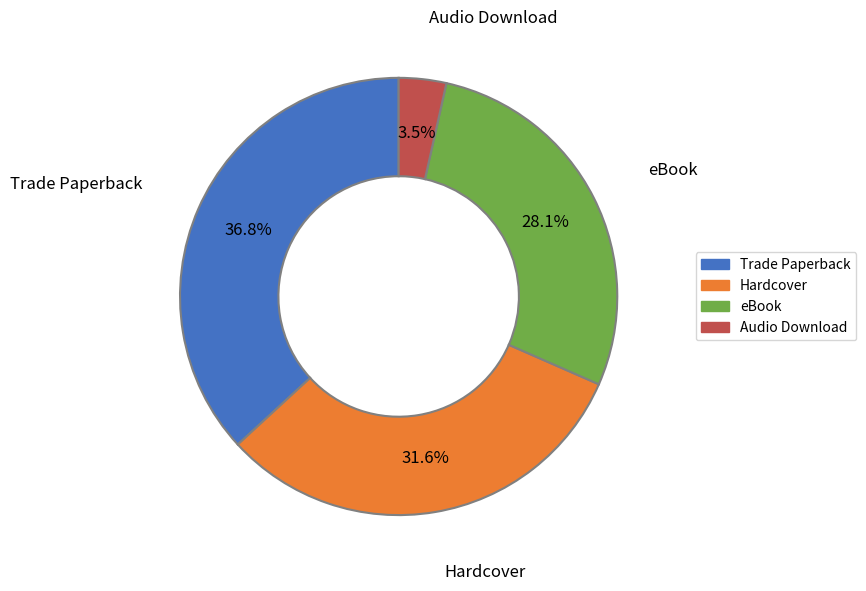

Is there a majority slice in this chart?

No